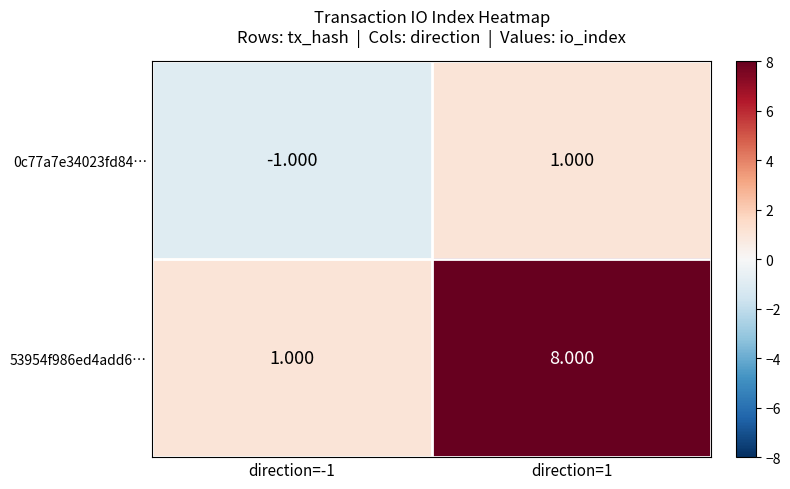

How many positive values does the 0c77a7e34023fd84… series have?

1